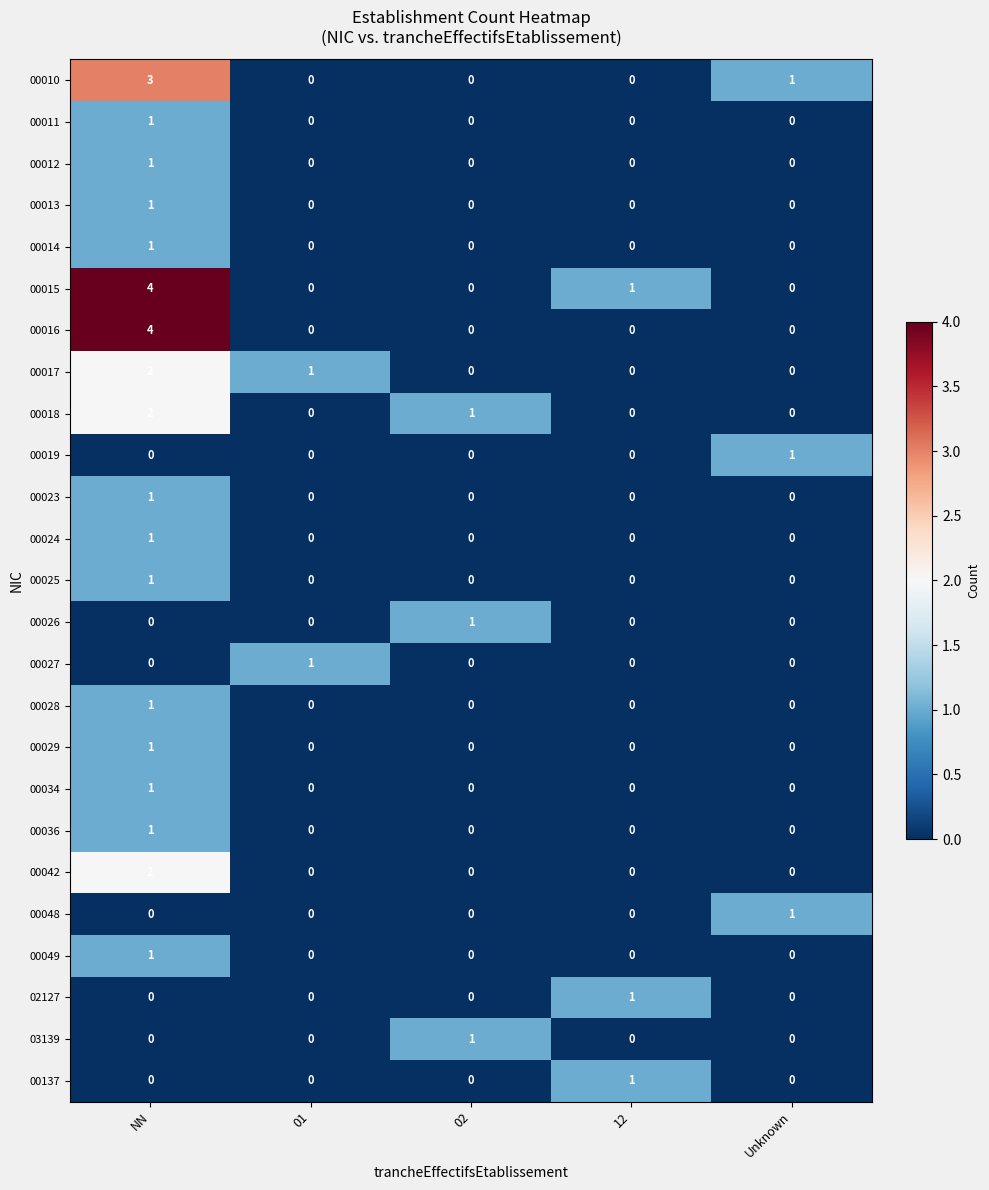

How many 00017 values are between 0 and 1?

4